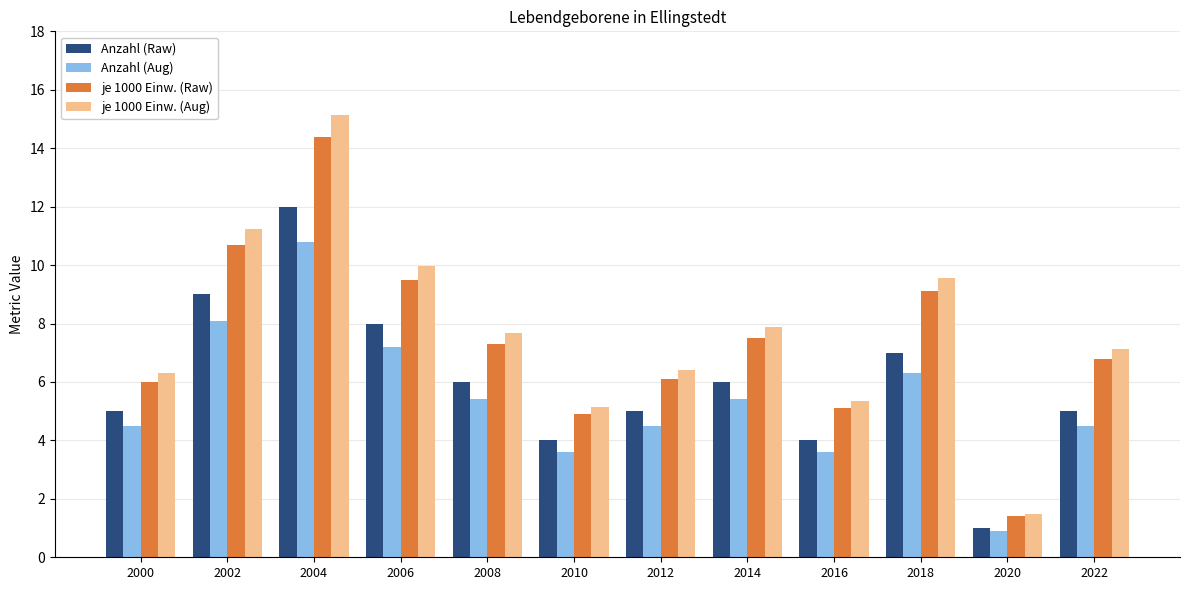

Is the value of je 1000 Einw. (Aug) at 2014 greater than the value of Anzahl (Raw) at 2022?

Yes